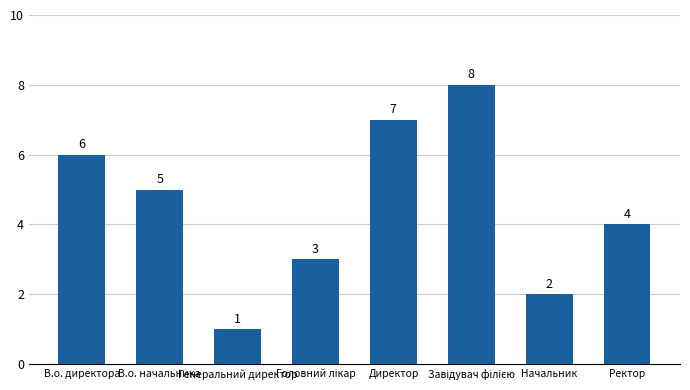

How many series are shown in this chart?

1